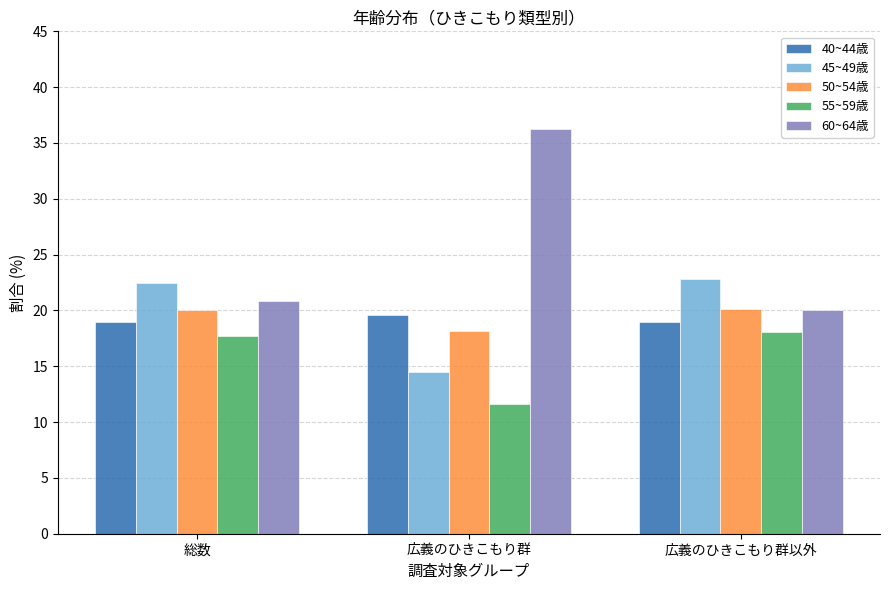

What are all the series names shown in the legend?

40~44歳, 45~49歳, 50~54歳, 55~59歳, 60~64歳